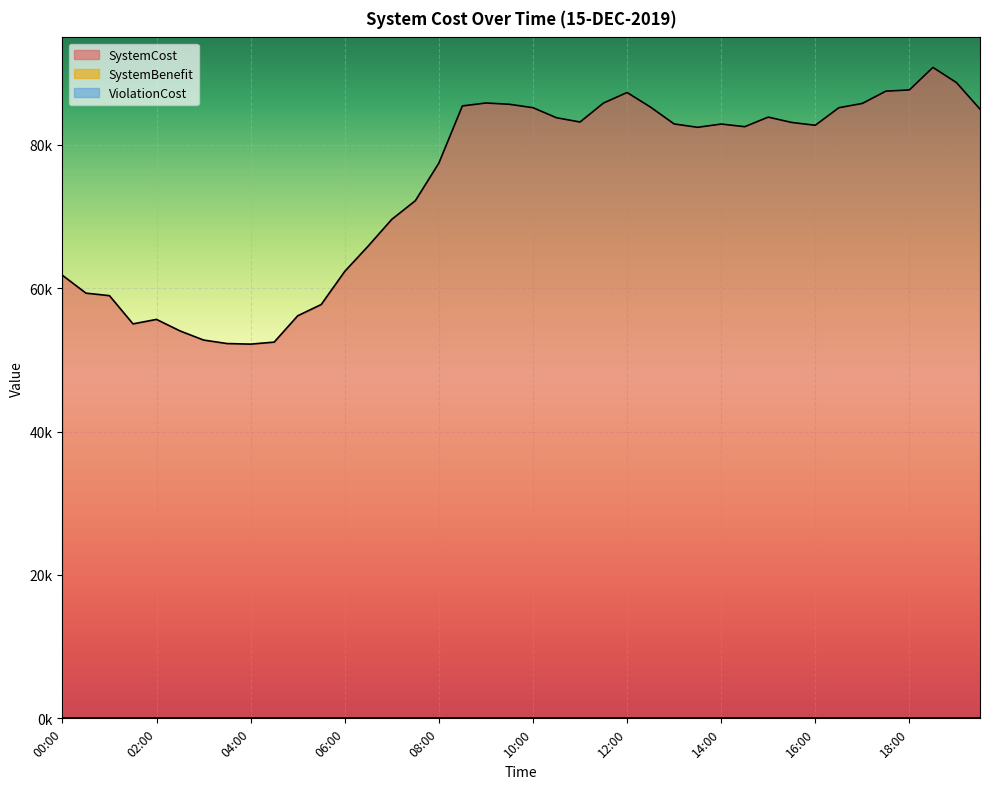

At which category is the sum across all series the highest?

18:30